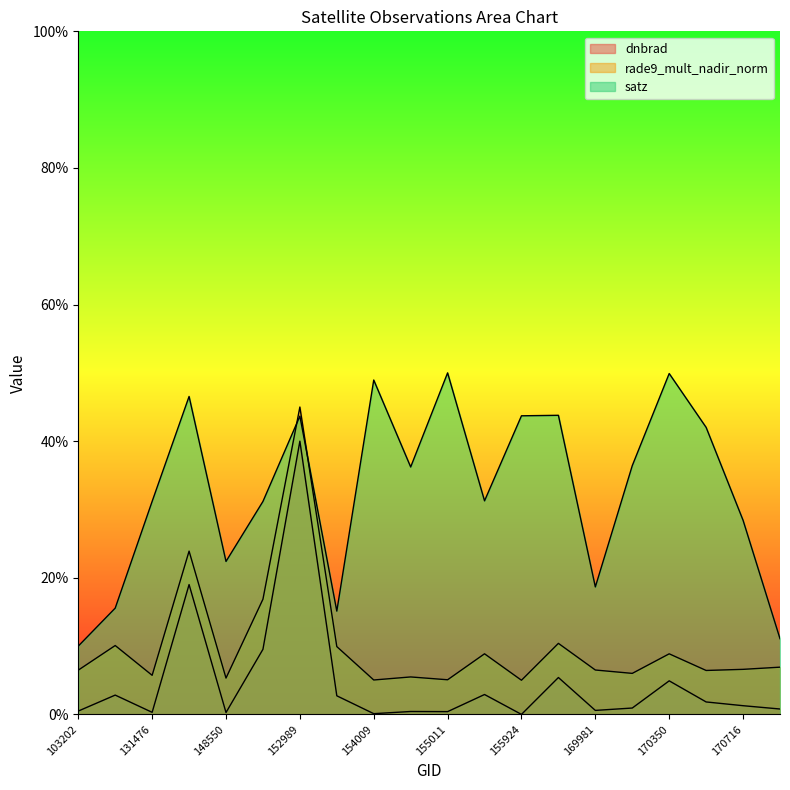

At how many categories does at least one series exceed 9?

20